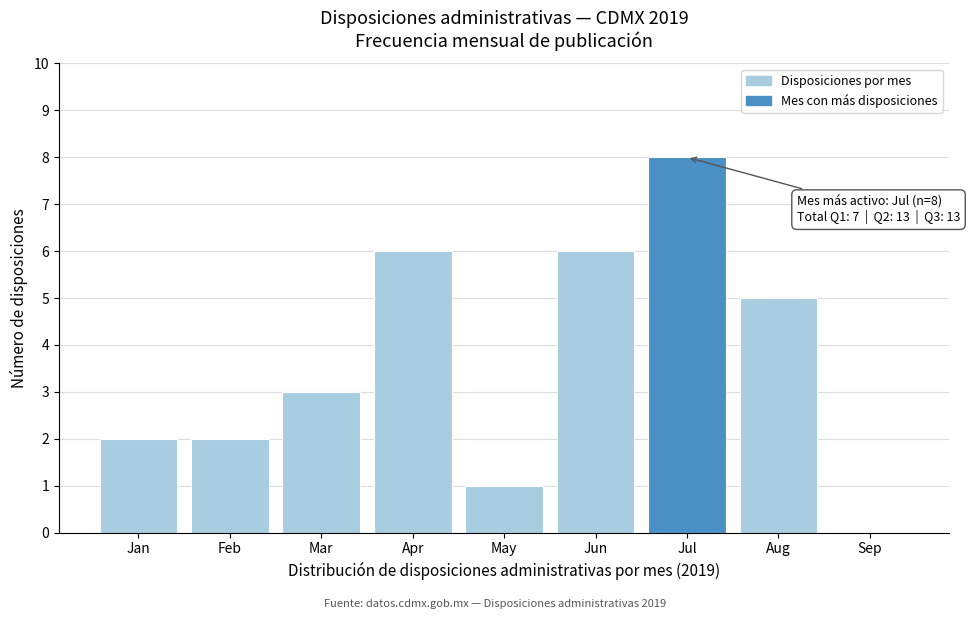

Reading left to right, list all the values displayed in this chart.

Jan=2	Feb=2	Mar=3	Apr=6	May=1	Jun=6	Jul=8	Aug=5	Sep=0